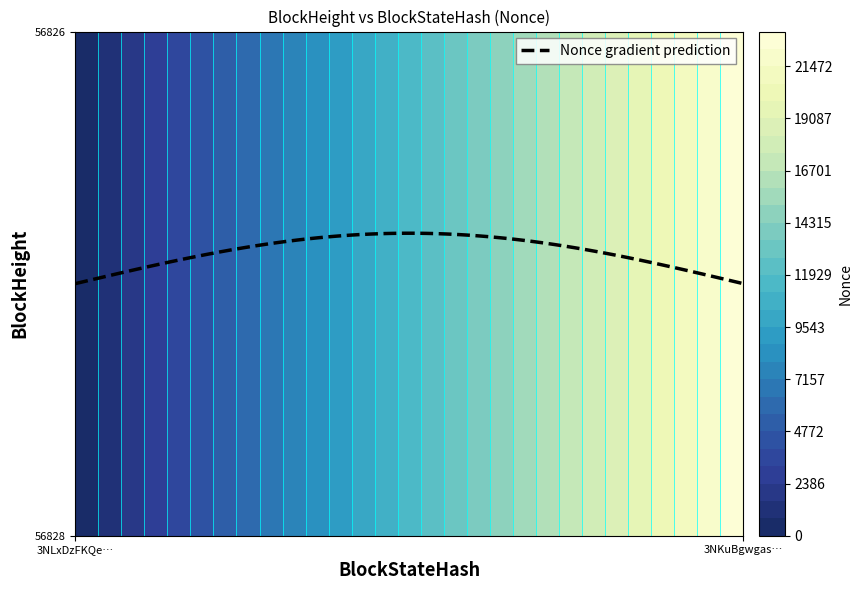

The value of 56828 at 56828 is 0. True or false?

True